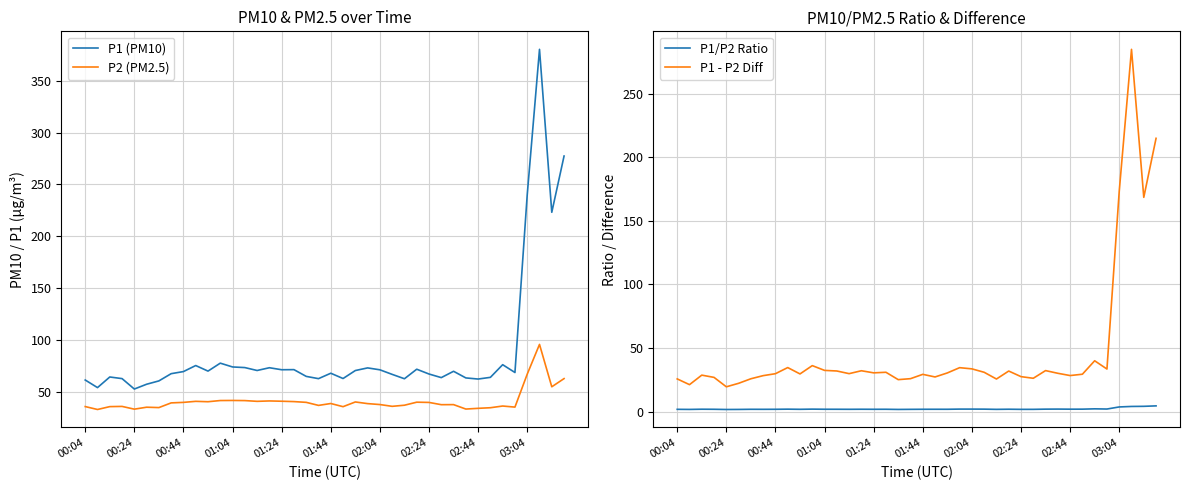

The P1 (PM10) series shows 119.9 at 35. True or false?

False